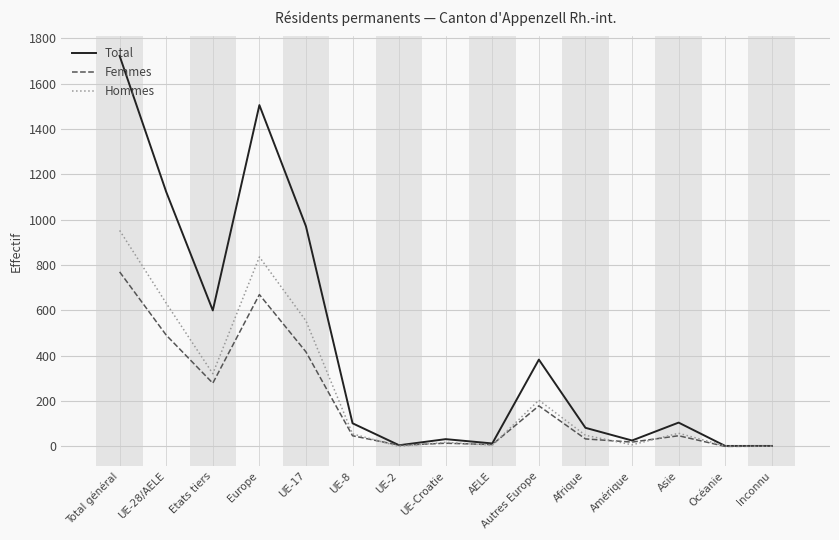

What is the maximum value for Femmes?

770